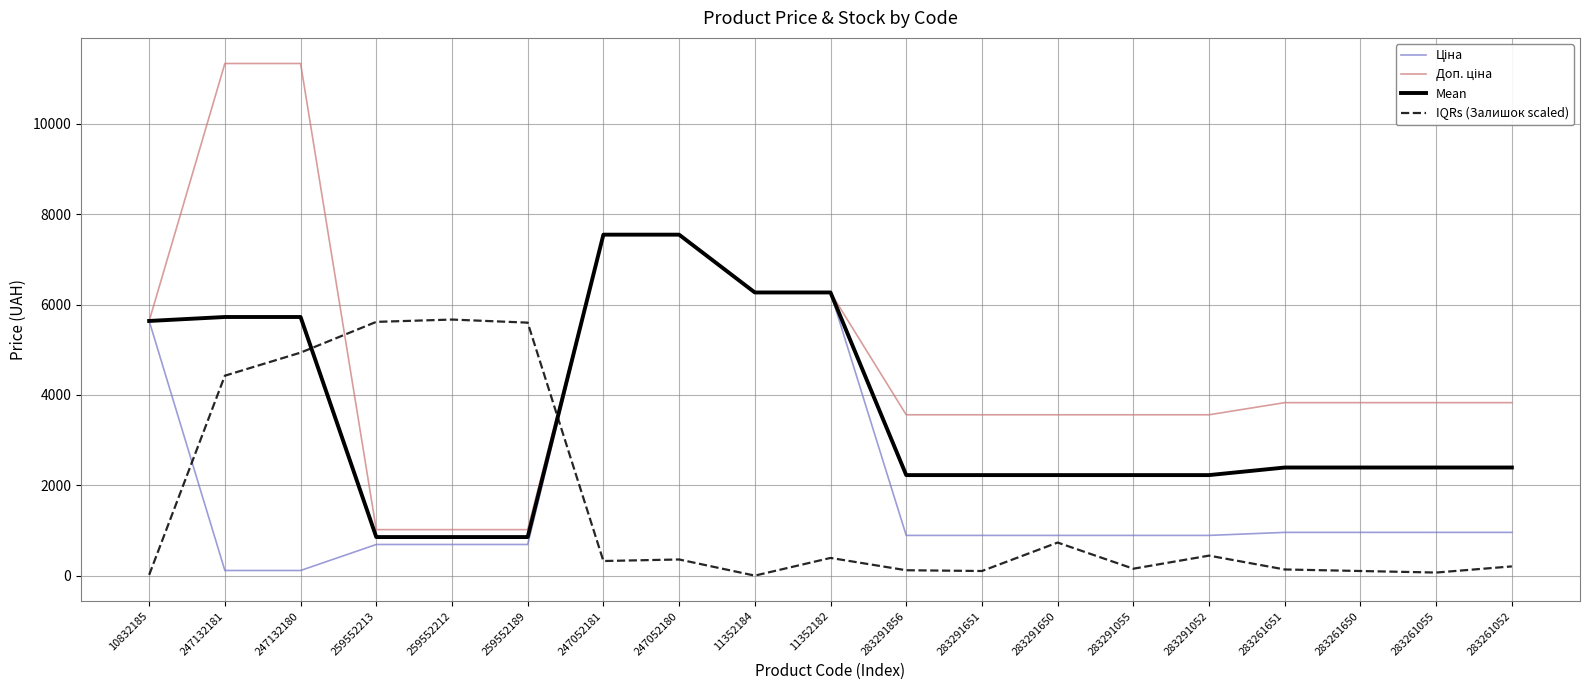

What is the total value across all series at 259552189?

8159.2